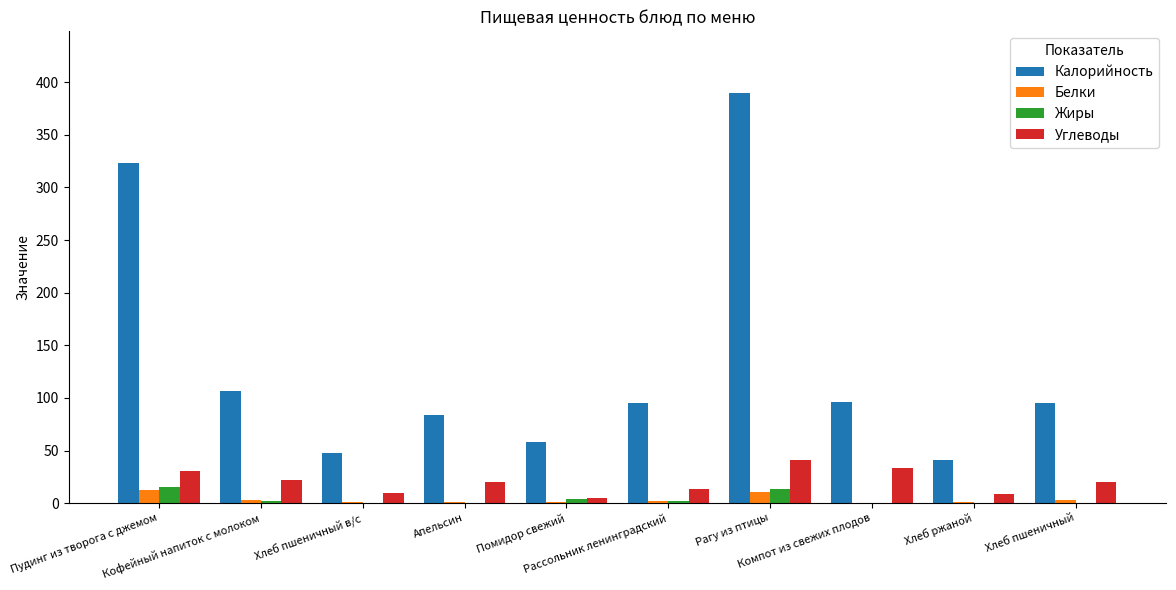

What is the greatest value displayed?

389.9